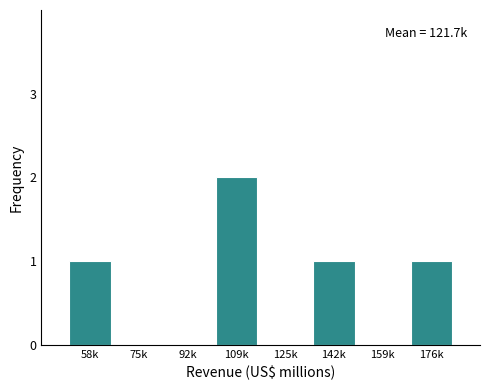

Reading left to right, what are all the values shown in this chart?

58k=1	75k=0	92k=0	109k=2	125k=0	142k=1	159k=0	176k=1